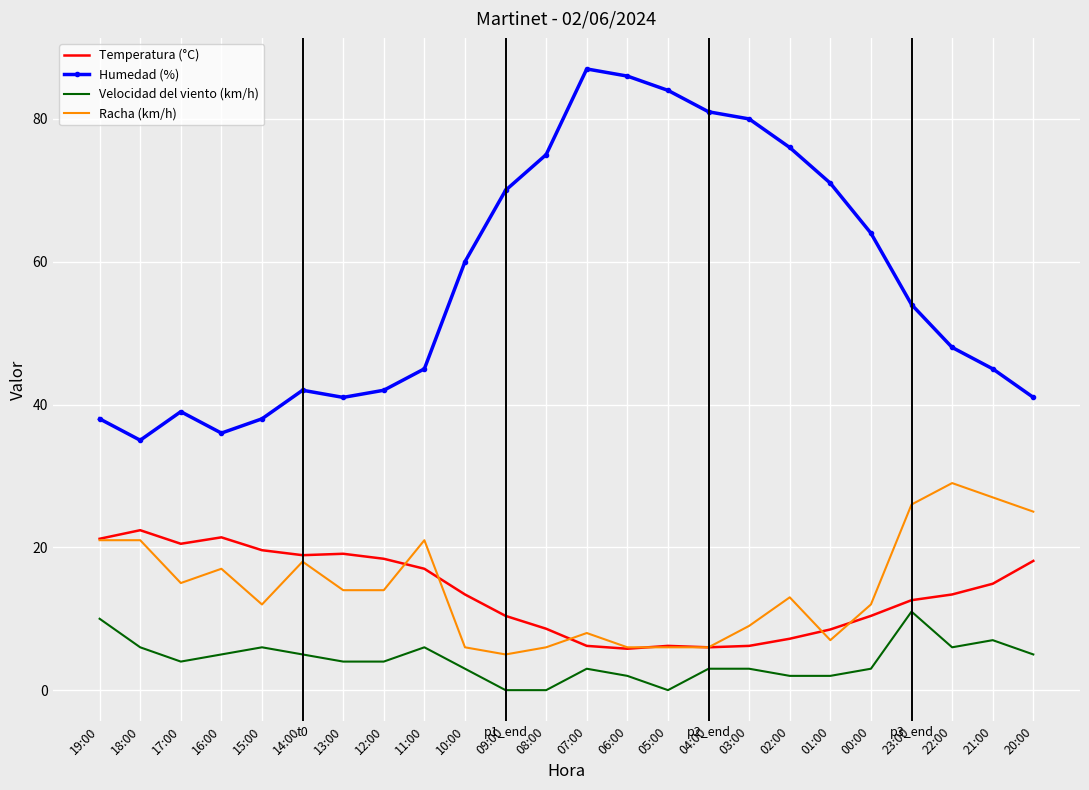

What is the spread (max minus min) of values at 03:00?

77.0